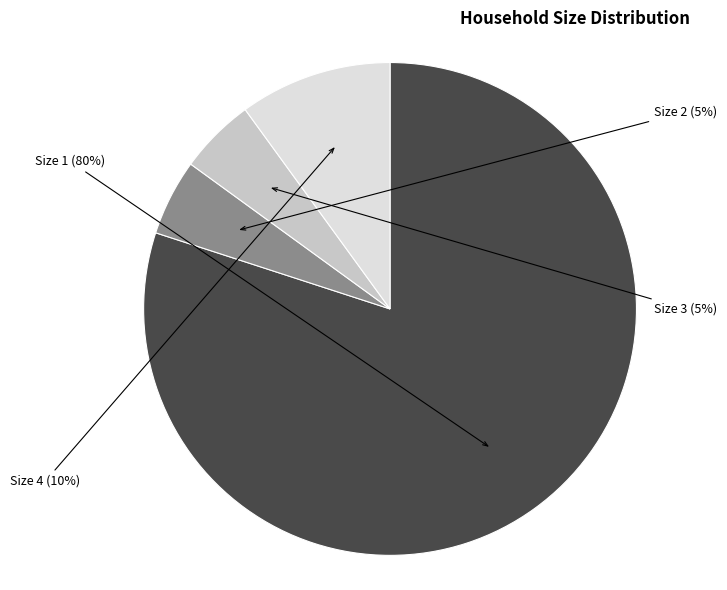

What percentage is the Size 1 slice, to the nearest percent?

80%